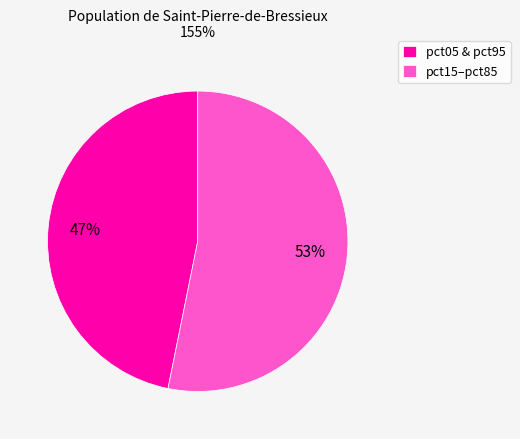

What is the ratio of the value at pct05 & pct95 to the value at pct15–pct85?

0.9